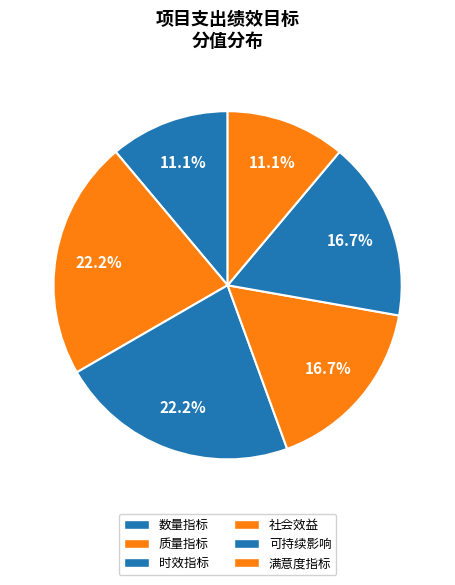

How many slices are in this pie chart?

6